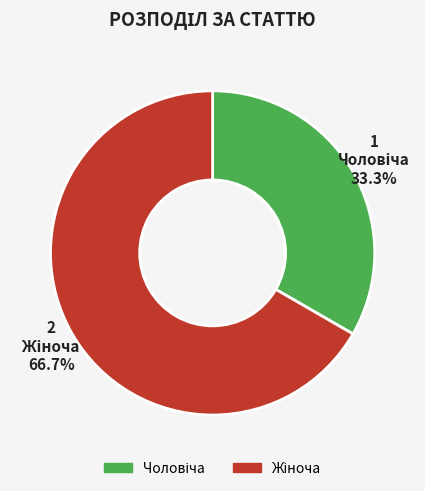

Does any single category account for the majority?

Yes